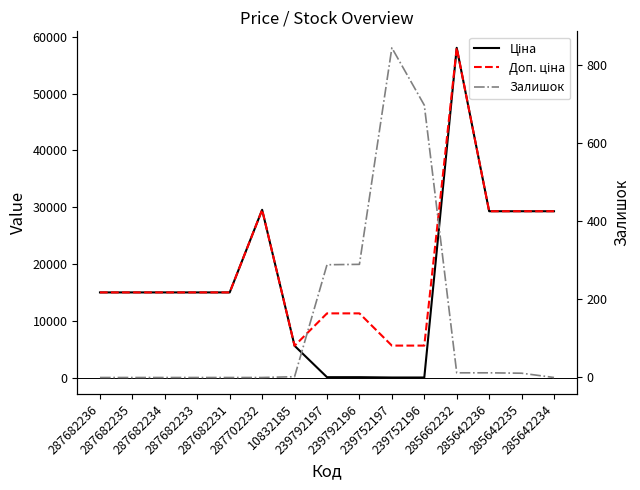

How many data points in Залишок are less than 2?

7